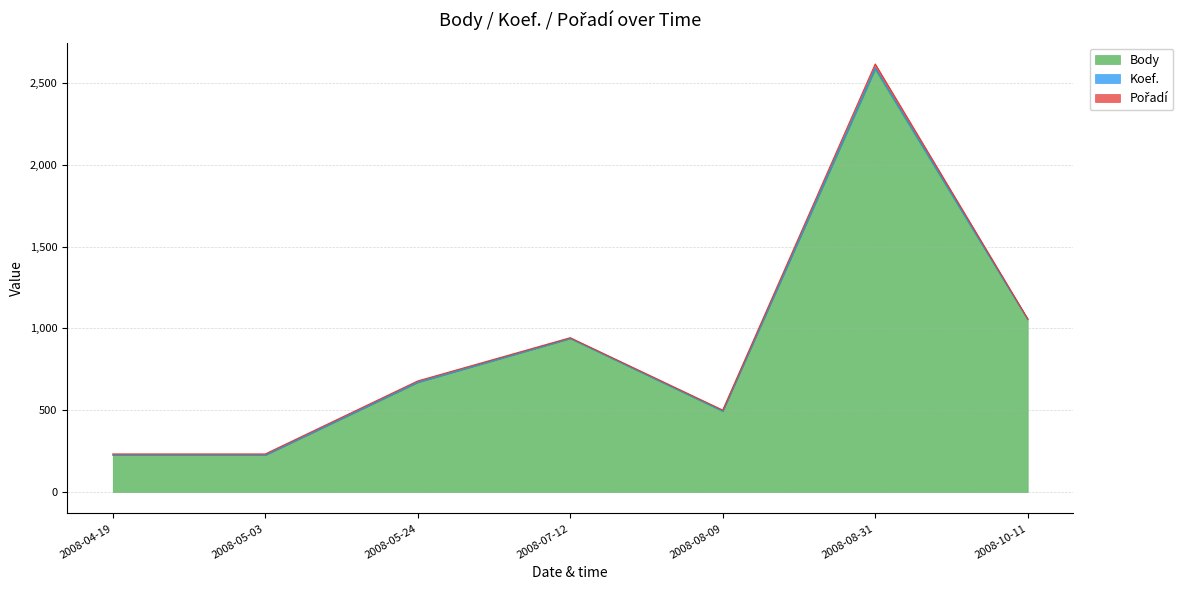

At which category does Pořadí reach its first local peak?

2008-05-24